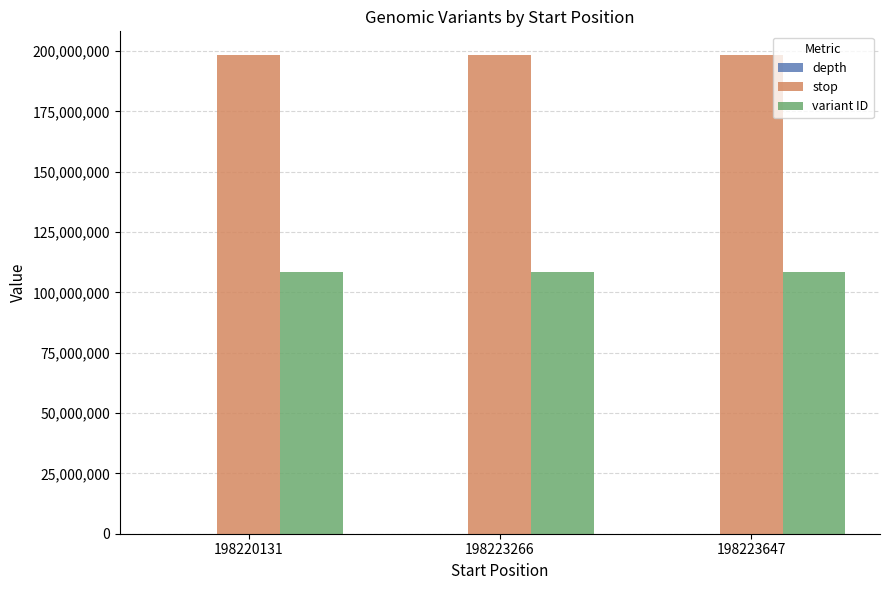

What is the highest value of the variant ID series?

108497288